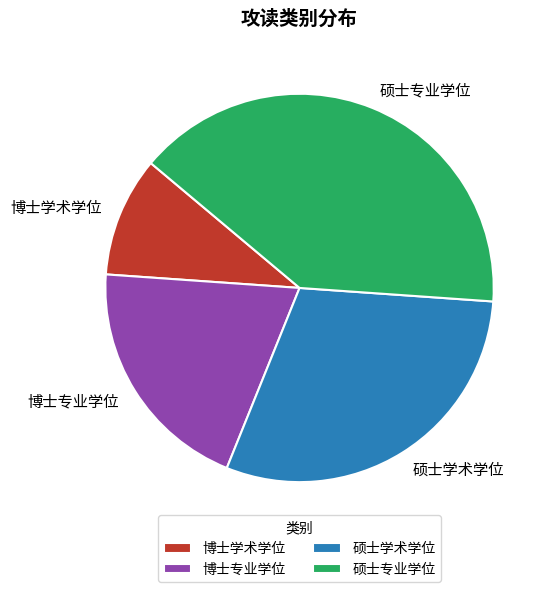

Which has a higher value, 硕士专业学位 or 博士专业学位?

硕士专业学位